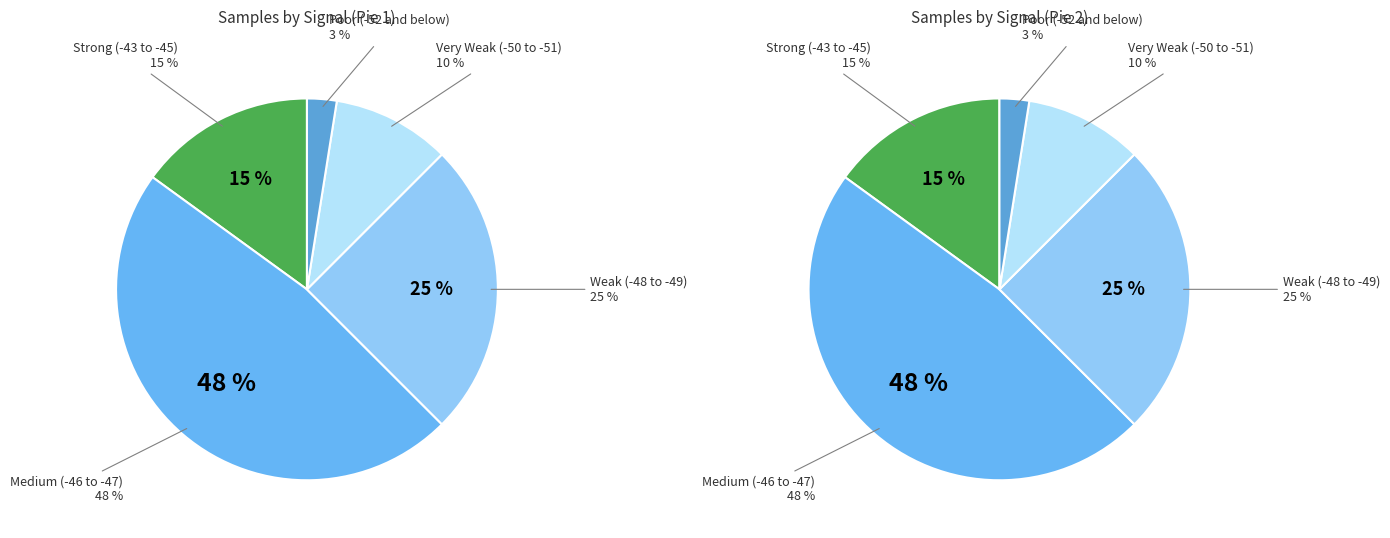

Do 1 and 4 together represent more than half of the pie?

No